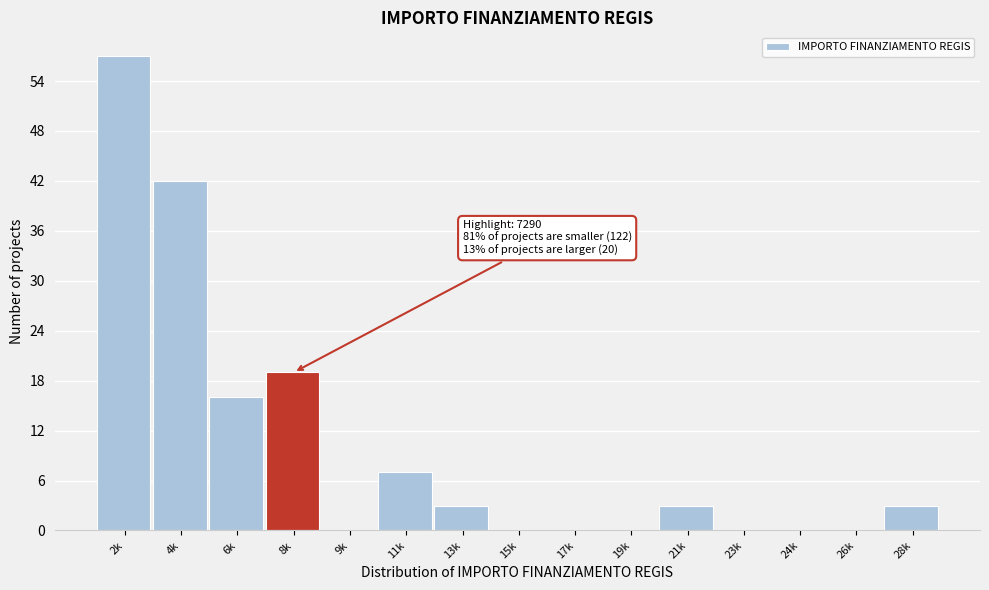

Reading left to right, transcribe all the data shown in this chart.

2k=57	4k=42	6k=16	8k=19	9k=0	11k=7	13k=3	15k=0	17k=0	19k=0	21k=3	23k=0	24k=0	26k=0	28k=3